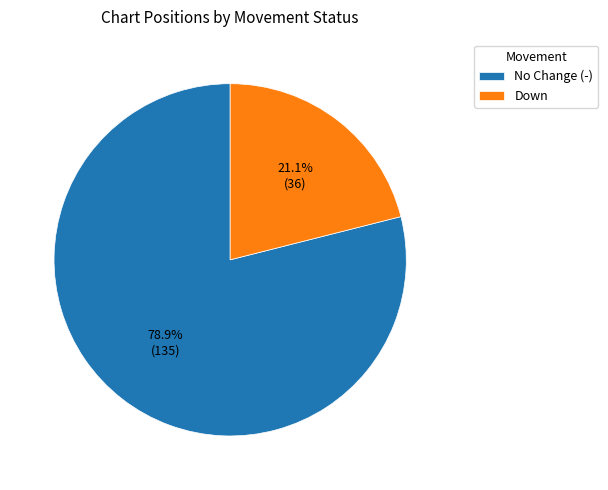

Which has a higher value, Down or No Change (-)?

No Change (-)